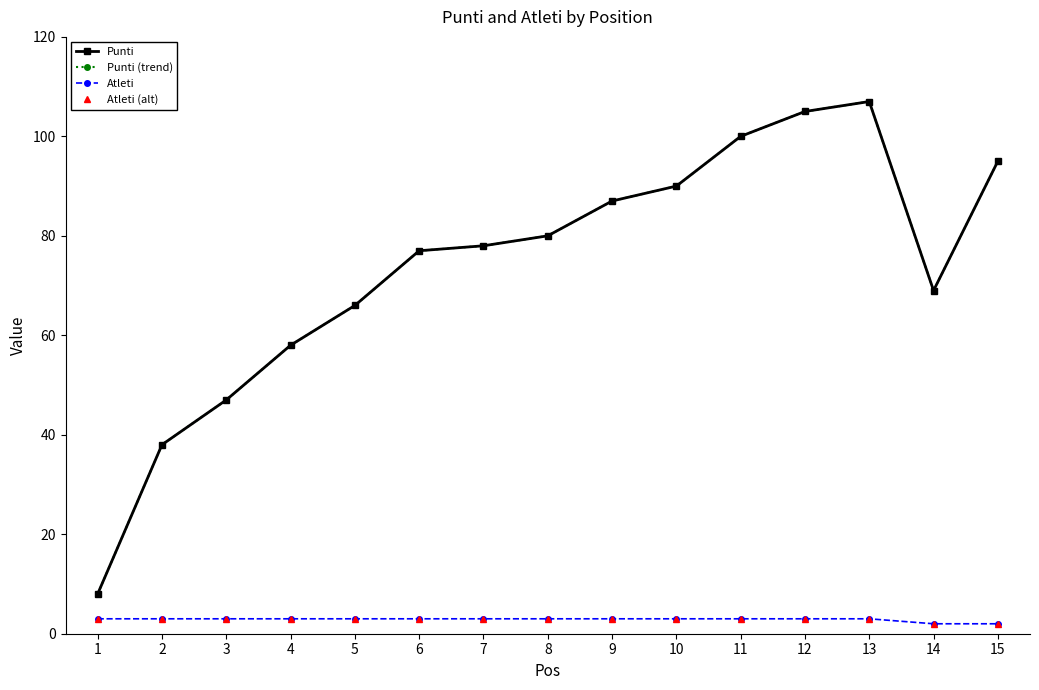

The Atleti series shows 3 at 4. True or false?

True